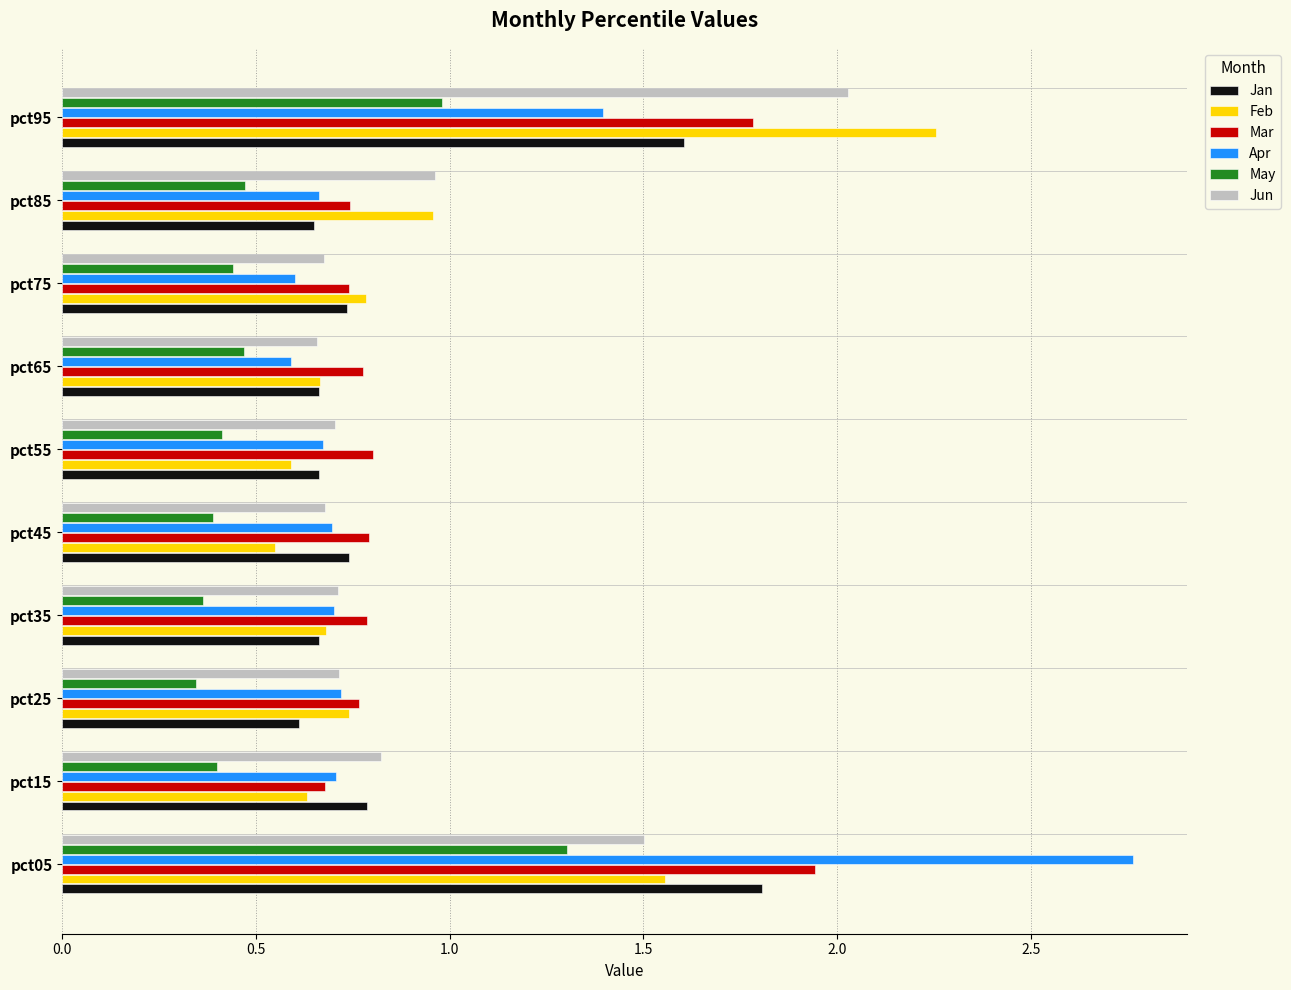

How many categories are shown in the chart?

10